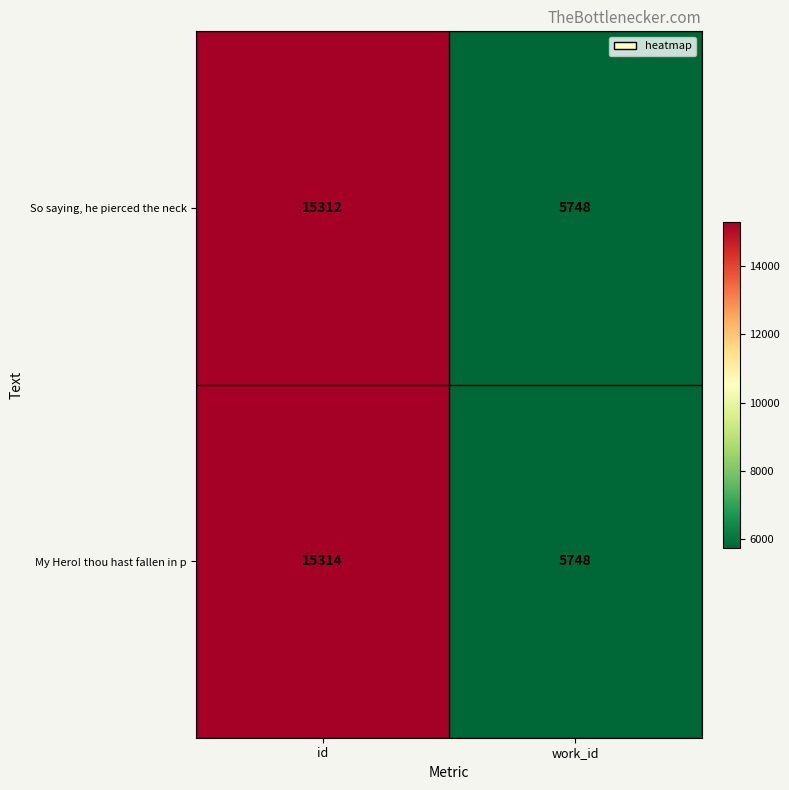

At which category is the sum across all series the highest?

id